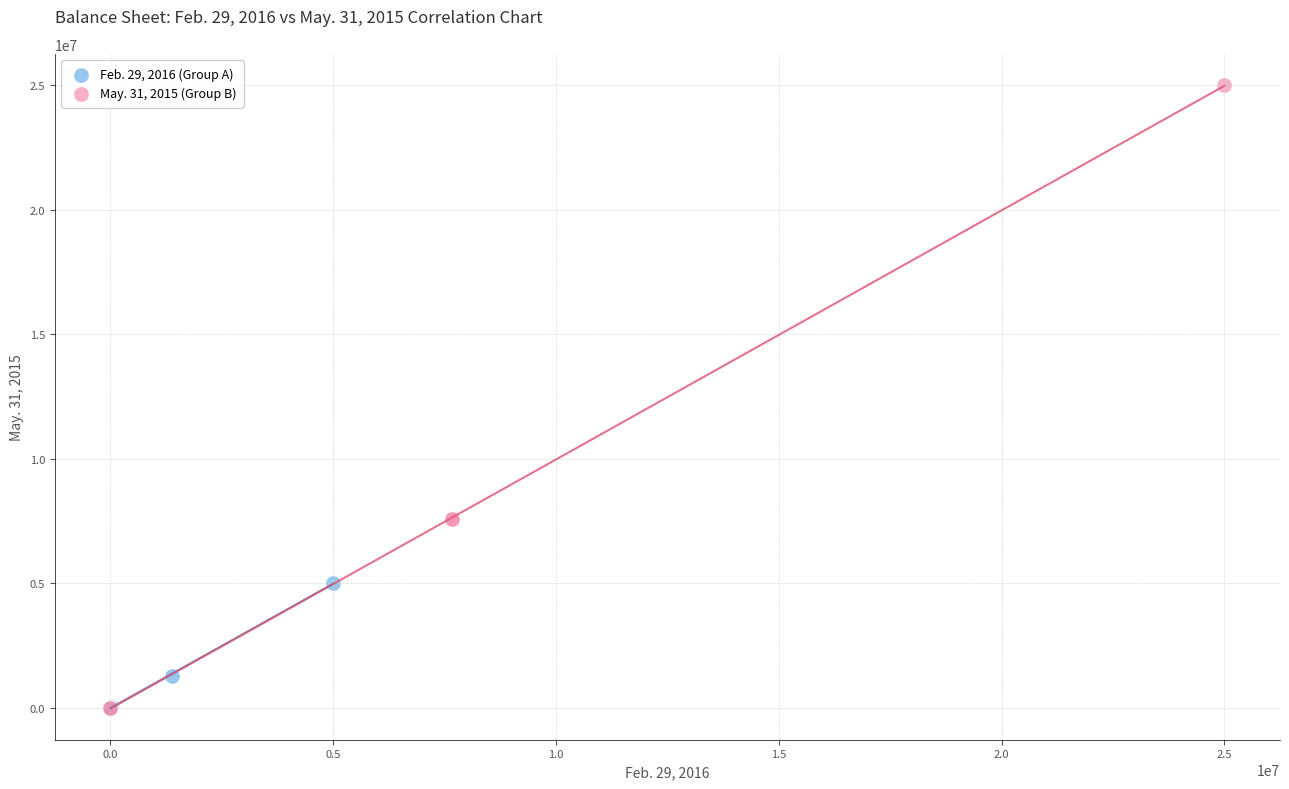

Which series has the widest spread of Y values?

May. 31, 2015 (Group B)